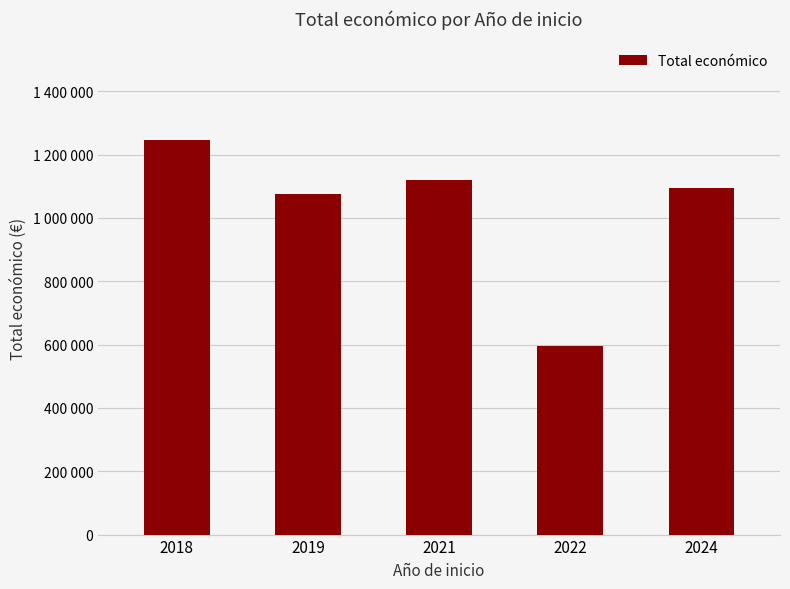

Which label corresponds to the smallest value in the chart?

2022